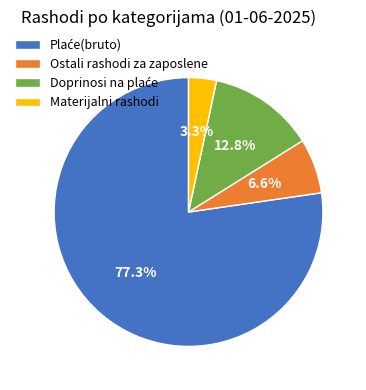

Is there any slice that represents more than half of the pie?

Yes